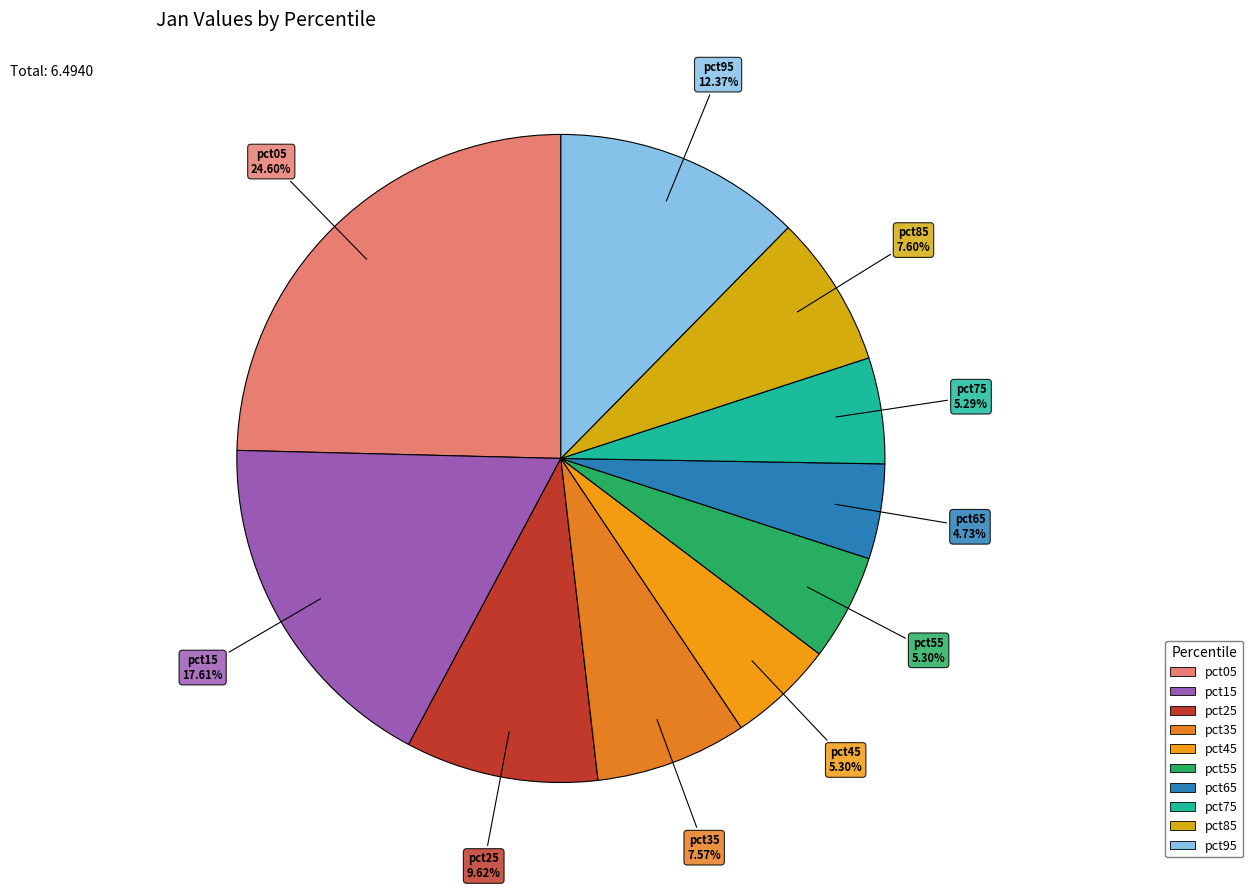

Count the number of slices in the pie.

10